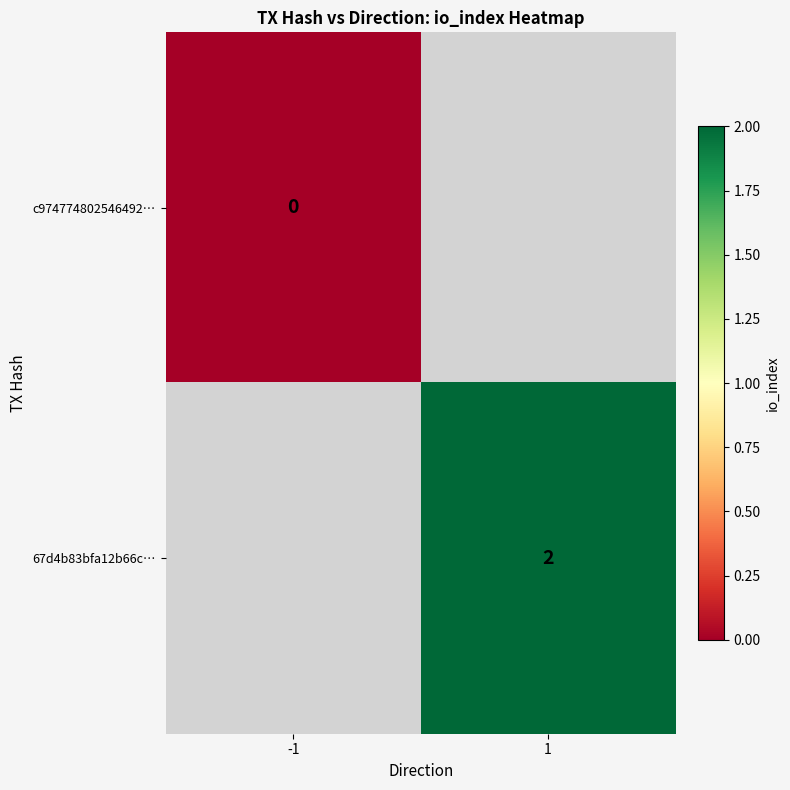

Is it true that 67d4b83bfa12b66c… equals 2 at 1?

True